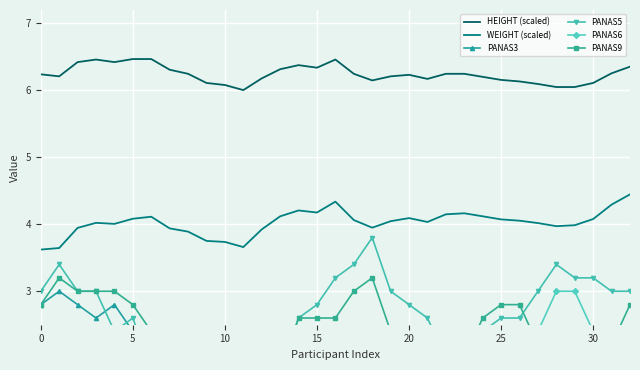

The value of HEIGHT (scaled) at 10 is 6.1. True or false?

True